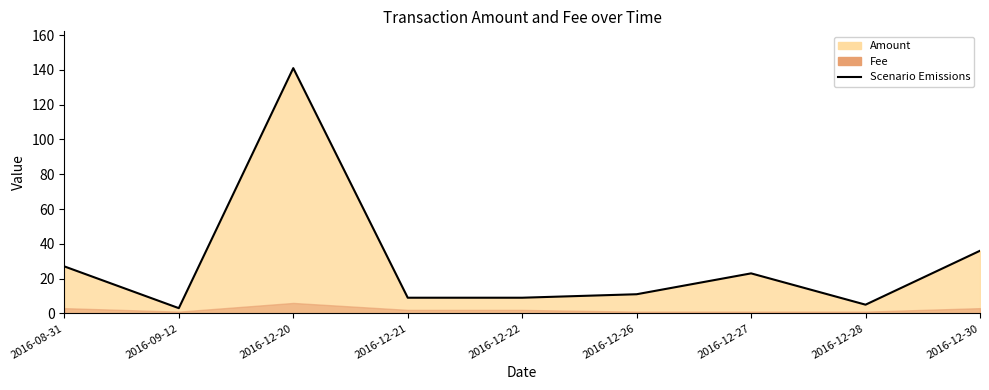

What is the label of the 5th point from the left?

2016-12-22